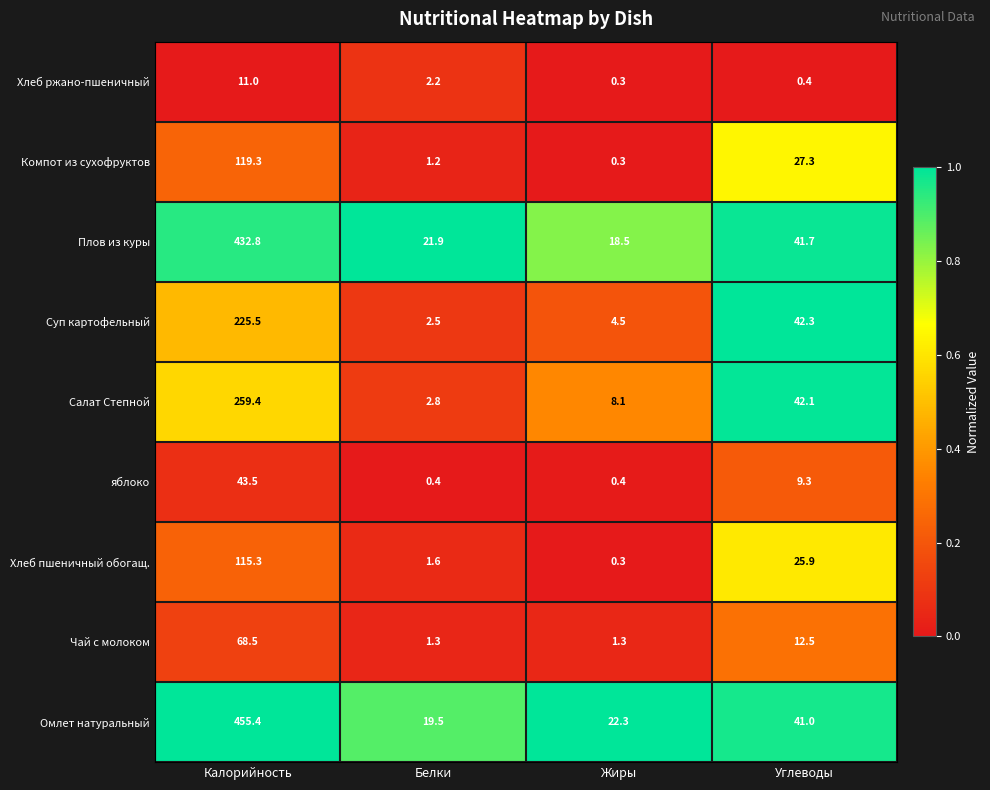

What is the total value across all series at Жиры?

56.0